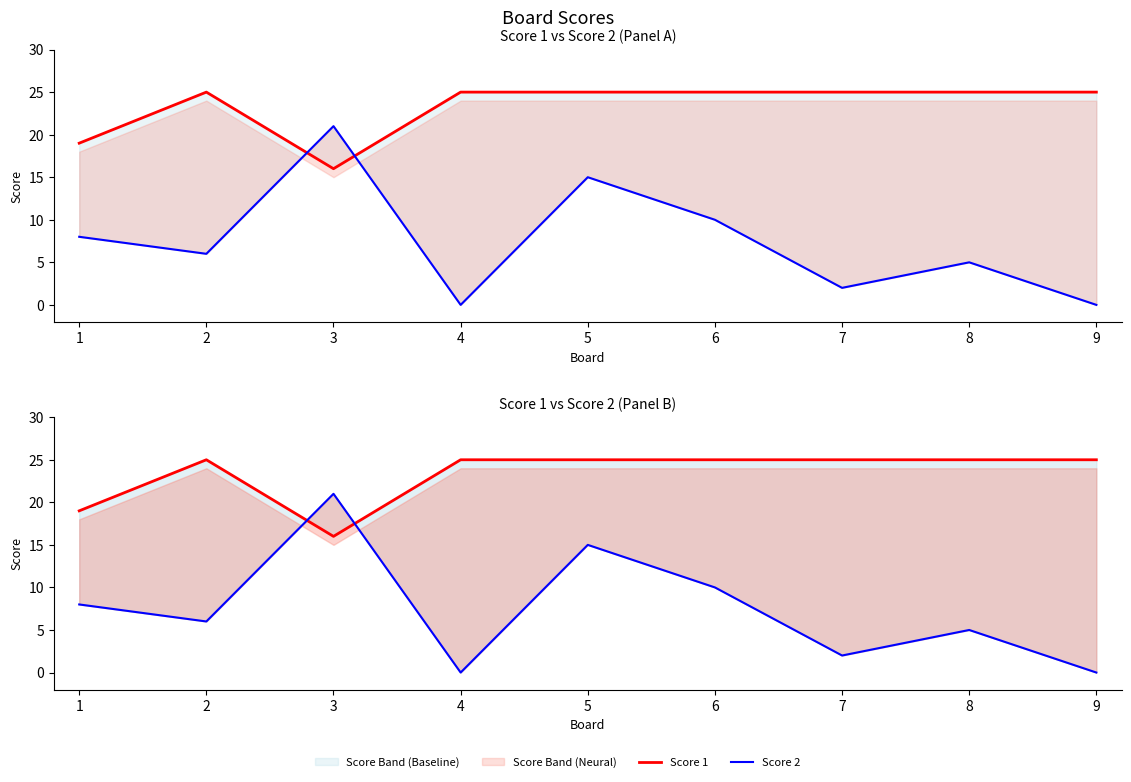

How many intersections are there between Score 2 and Score 1?

2